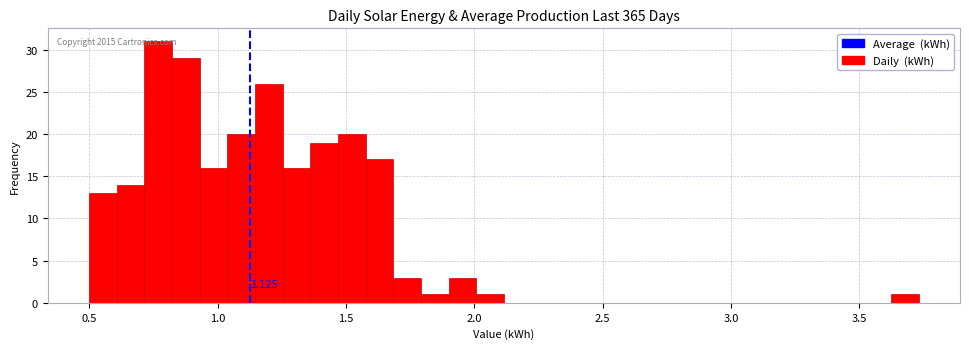

Read against the x-axis, roughly where is the centre of the tallest bar?

0.75